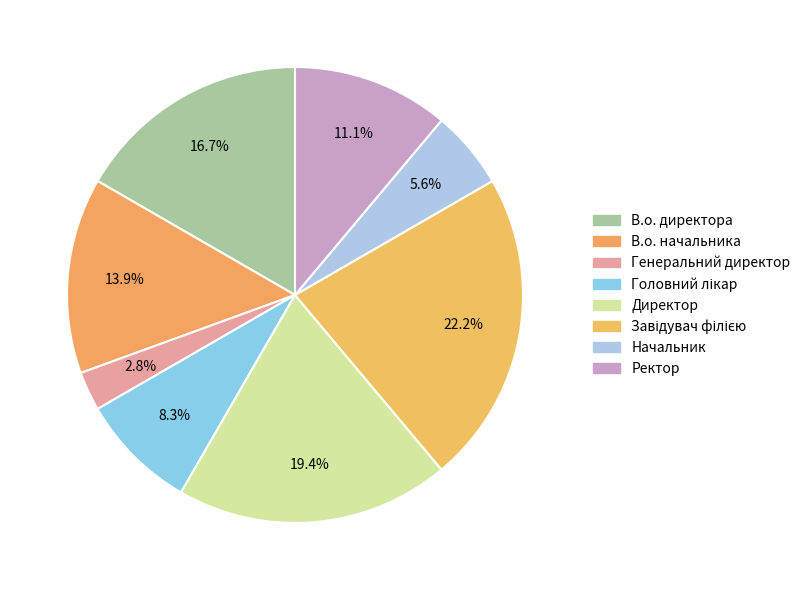

Rank the categories by value from highest to lowest.

Завідувач філією, Директор, В.о. директора, В.о. начальника, Ректор, Головний лікар, Начальник, Генеральний директор